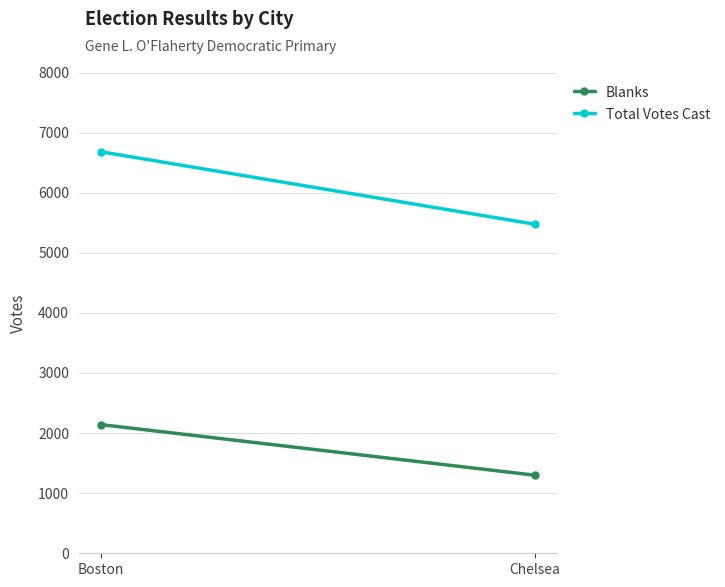

At which label is Blanks closest to 1720?

Chelsea